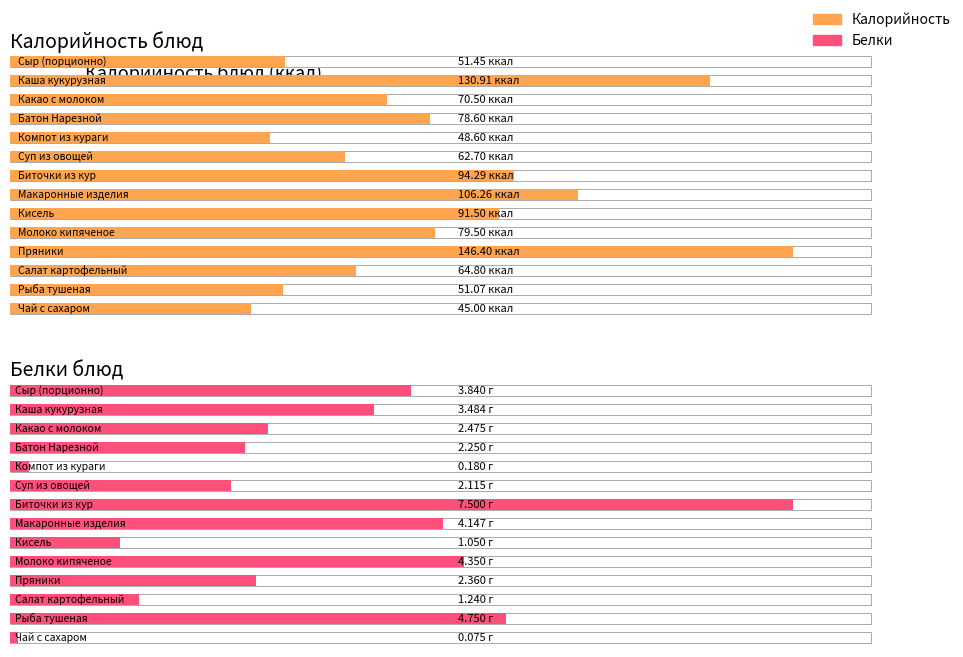

Does the chart contain stacked bars?

No